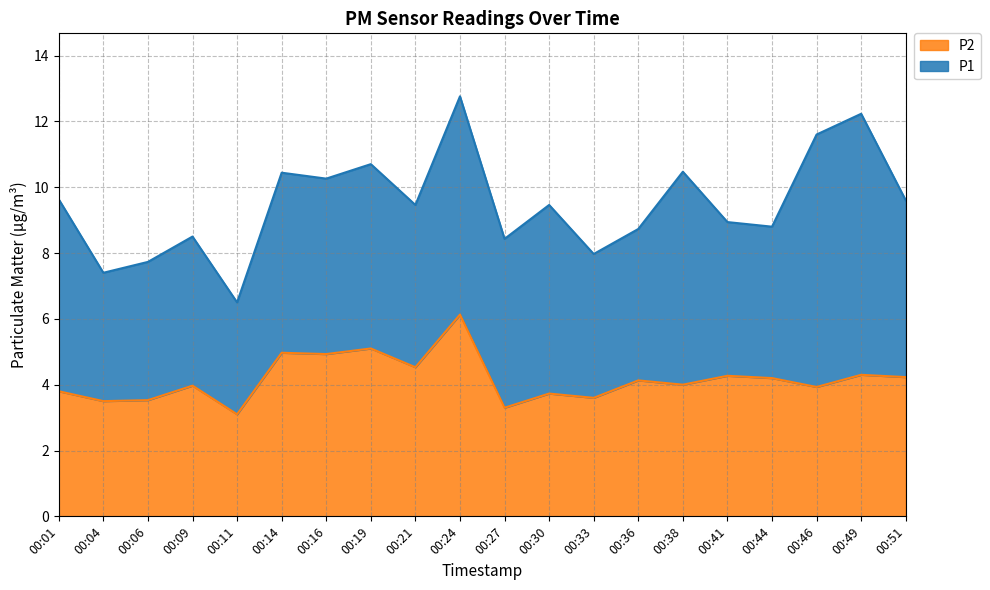

What is the ratio of the value at 00:01 to the value at 00:51?

0.9